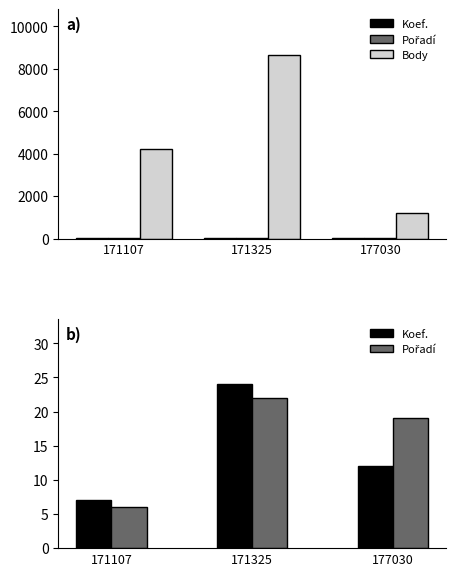

True or false: Koef. has a value of 4 at 177030.

False